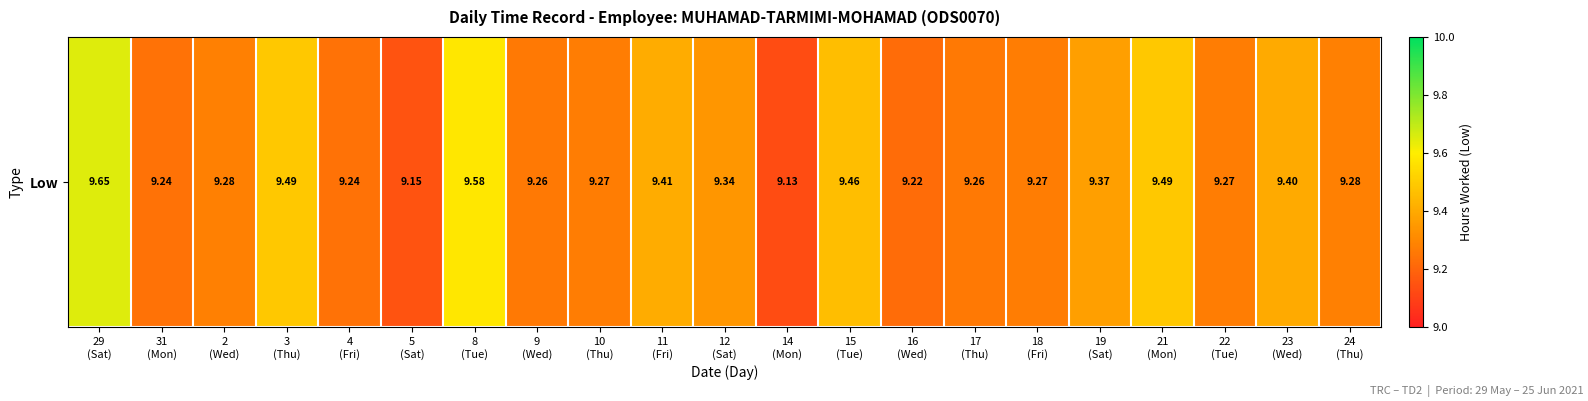

Between 21
(Mon) and 12
(Sat), which is larger?

21
(Mon)